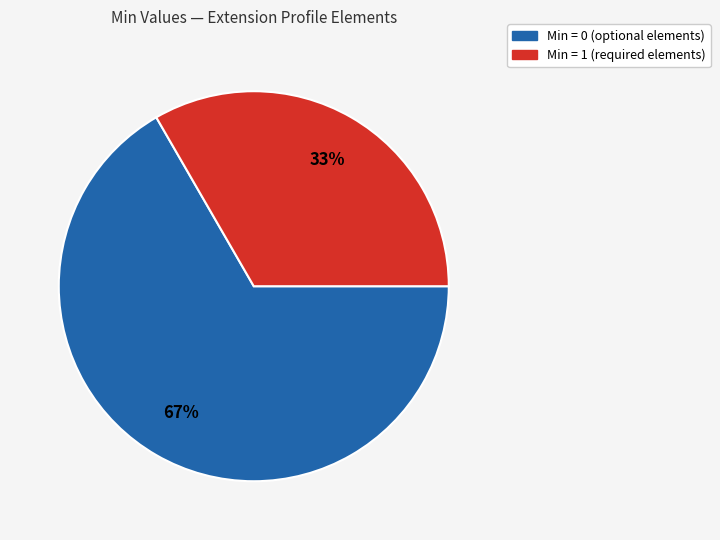

Is there a majority slice in this chart?

Yes